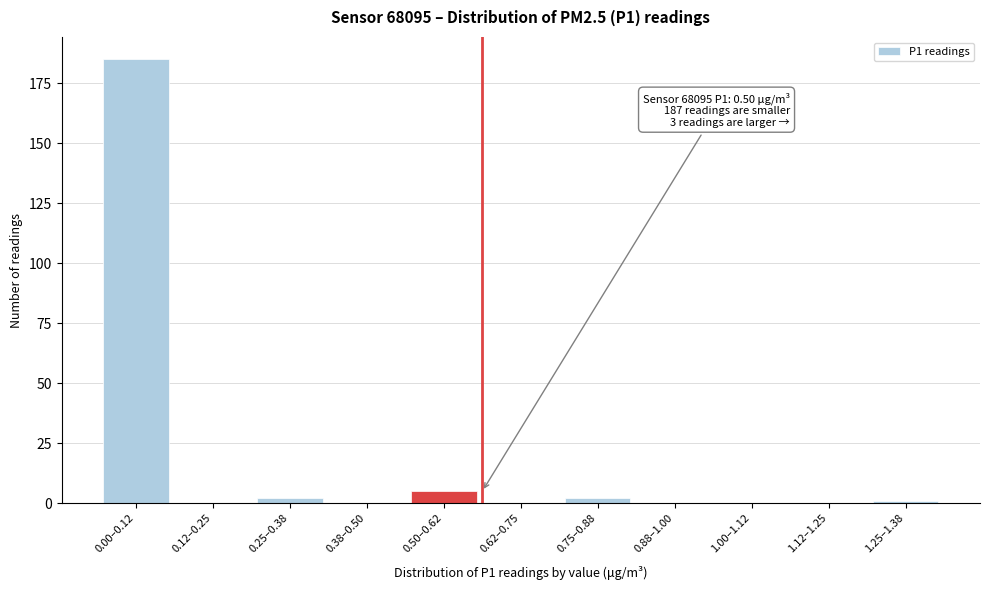

Reading left to right, transcribe all the data shown in this chart.

0.00–0.12=185	0.12–0.25=0	0.25–0.38=2	0.38–0.50=0	0.50–0.62=5	0.62–0.75=0	0.75–0.88=2	0.88–1.00=0	1.00–1.12=0	1.12–1.25=0	1.25–1.38=1